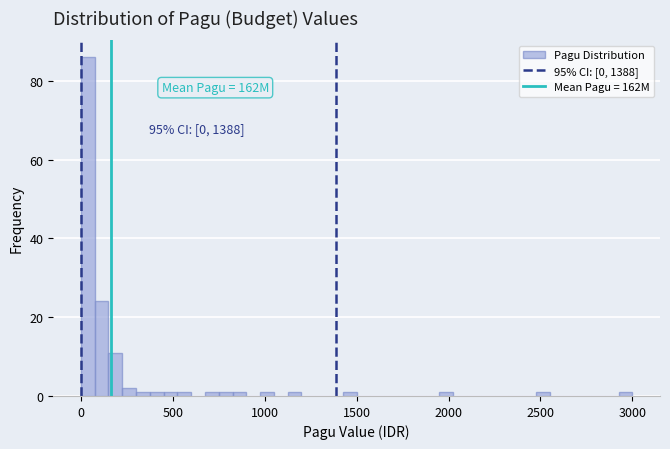

Around what value on the x-axis is the tallest bar? Give the approximate position of its centre, as read against the axis.

50